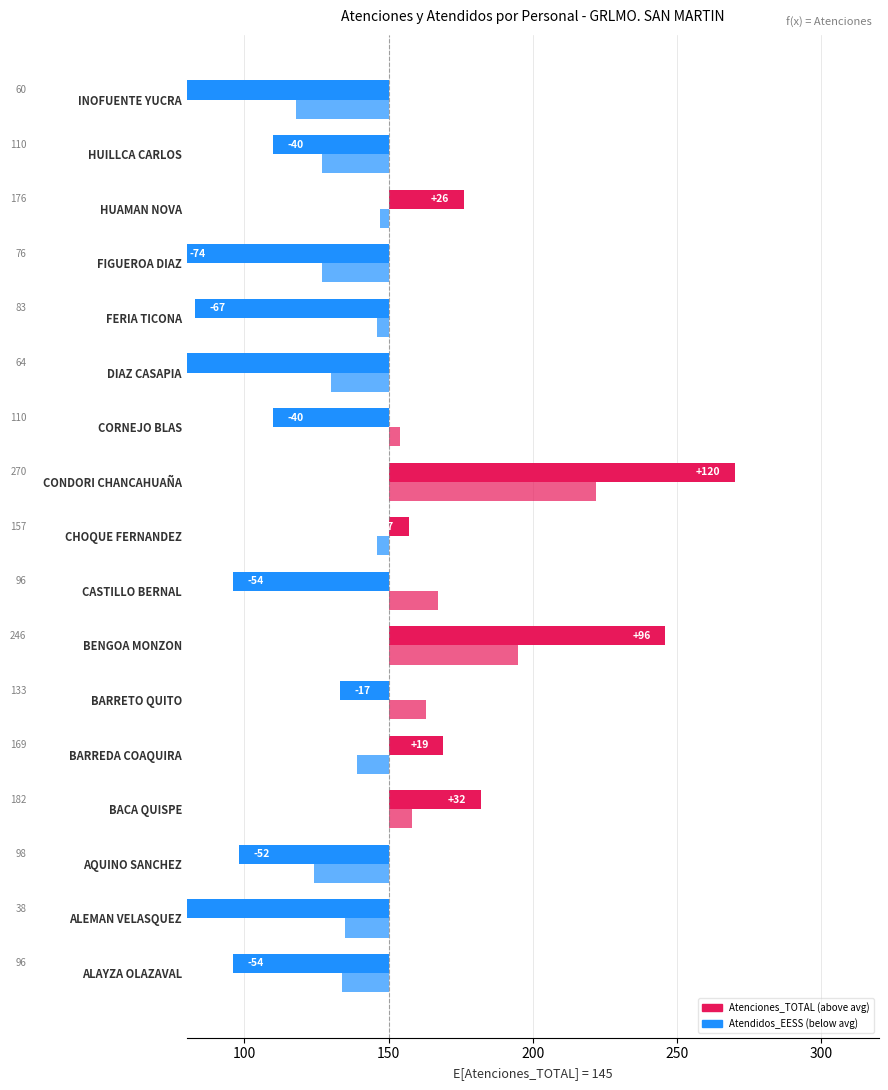

Rank the series by their average value, from lowest to highest.

Atenciones_TOTAL, Atendidos_EESS